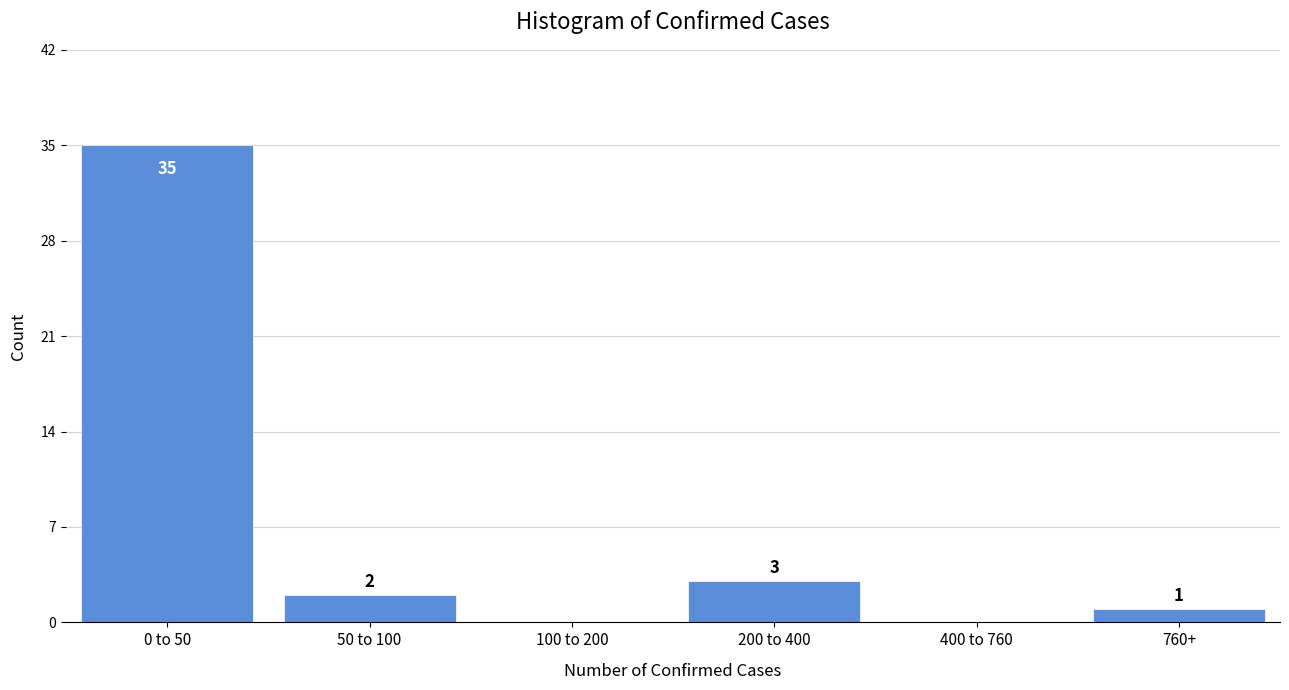

Reading right to left, list all the values displayed in this chart.

760+=1	400 to 760=0	200 to 400=3	100 to 200=0	50 to 100=2	0 to 50=35